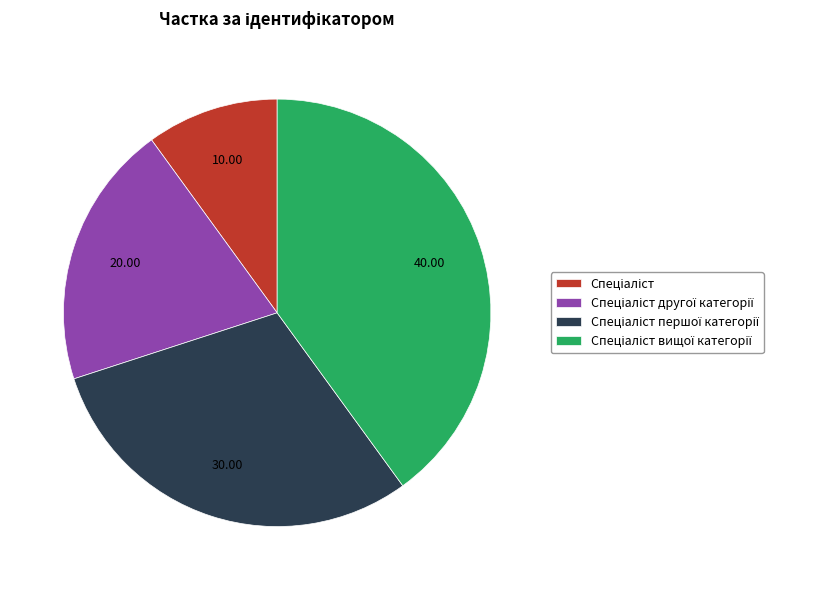

Is there a majority slice in this chart?

No